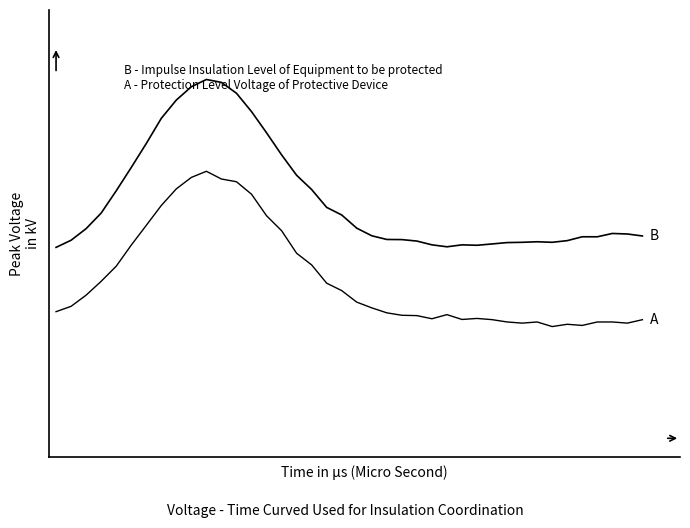

Does the chart display data point markers on the line(s)?

No